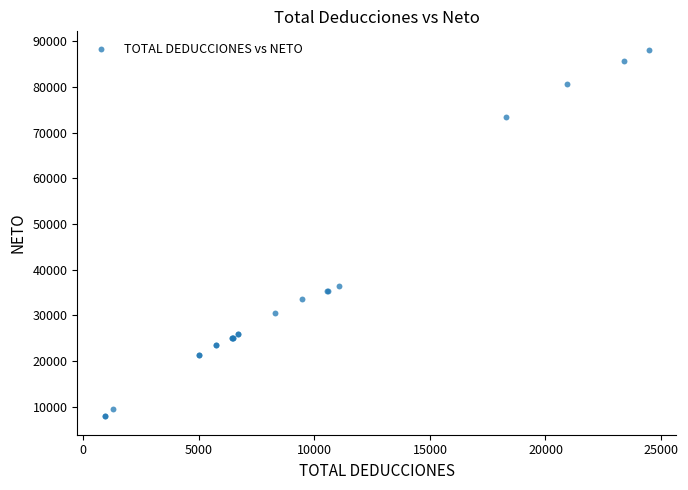

What Y value in the scatter plot is closest to 48011?

36417.8